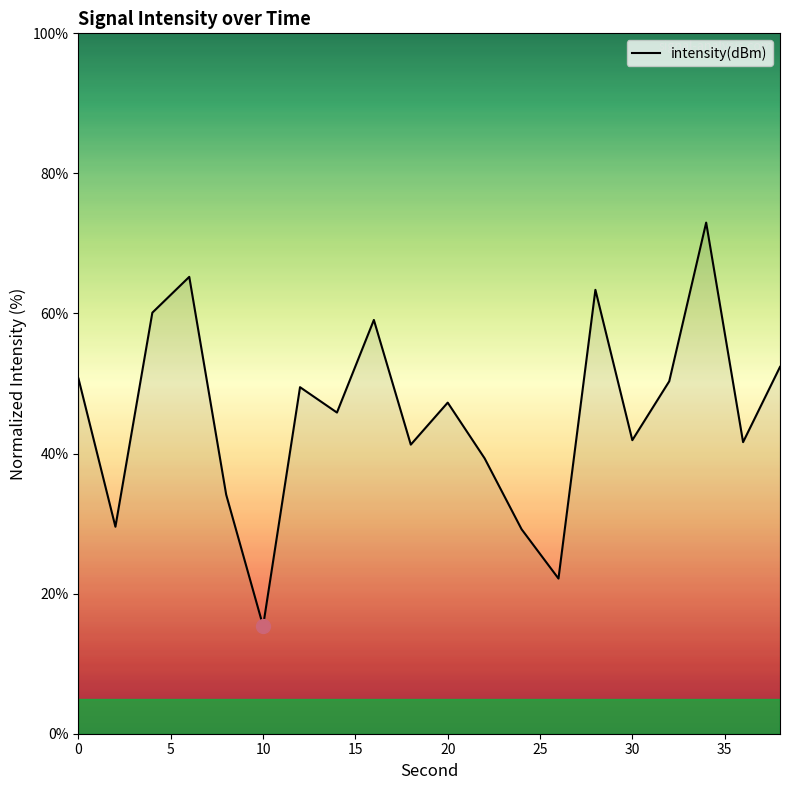

True or false: the data has more than 1 interior local peaks.

True